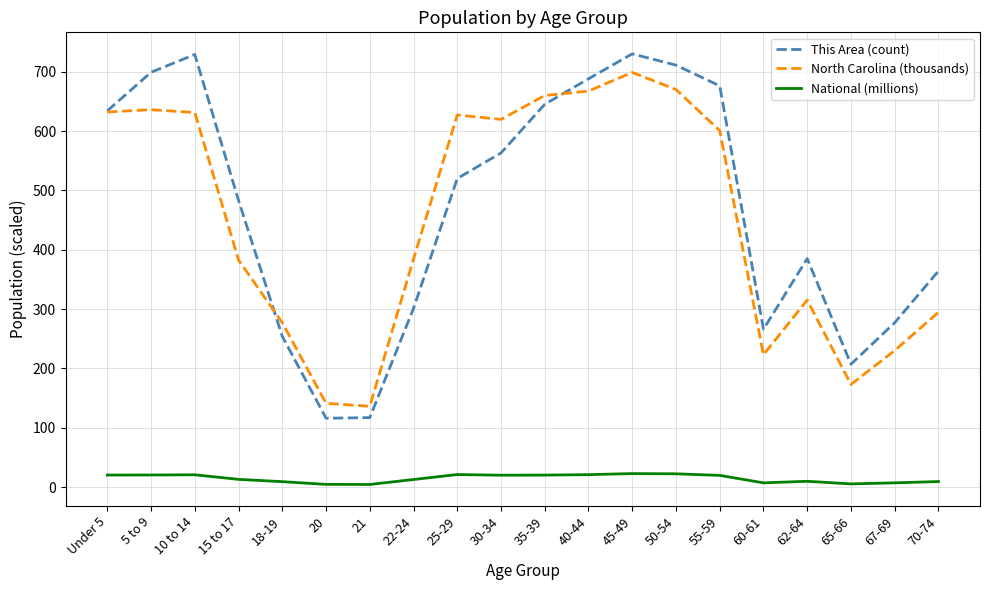

What is the average value of the National (millions) series?

14.5